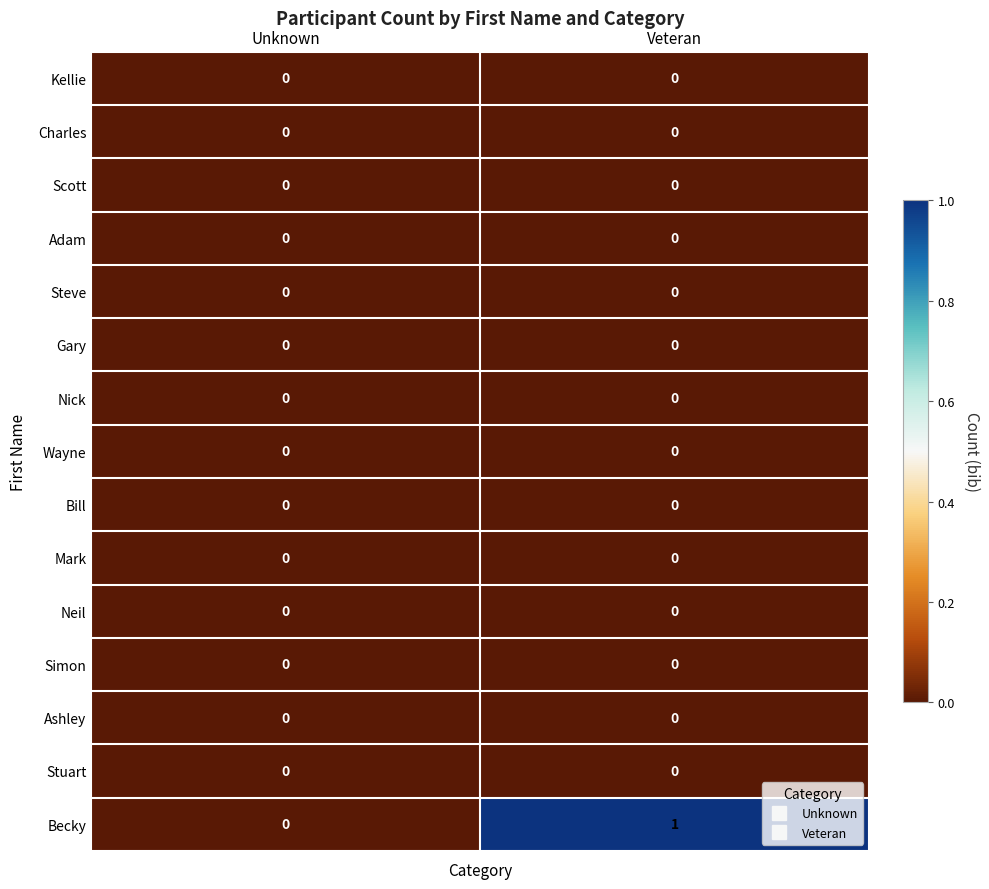

Which series has the largest range (max minus min)?

Becky